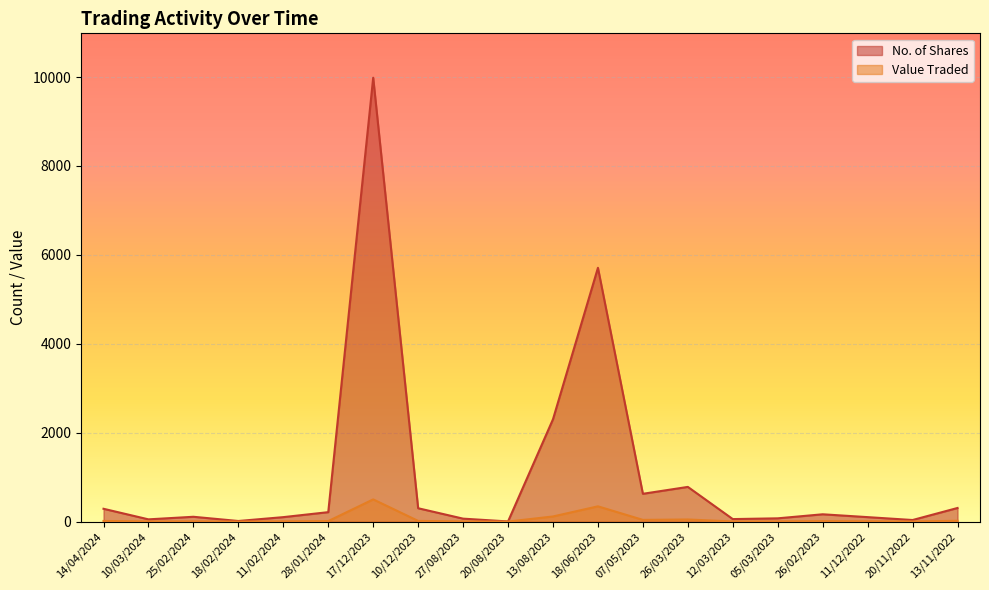

Is the value of Value Traded at 25/02/2024 greater than the value of No. of Shares at 25/02/2024?

No